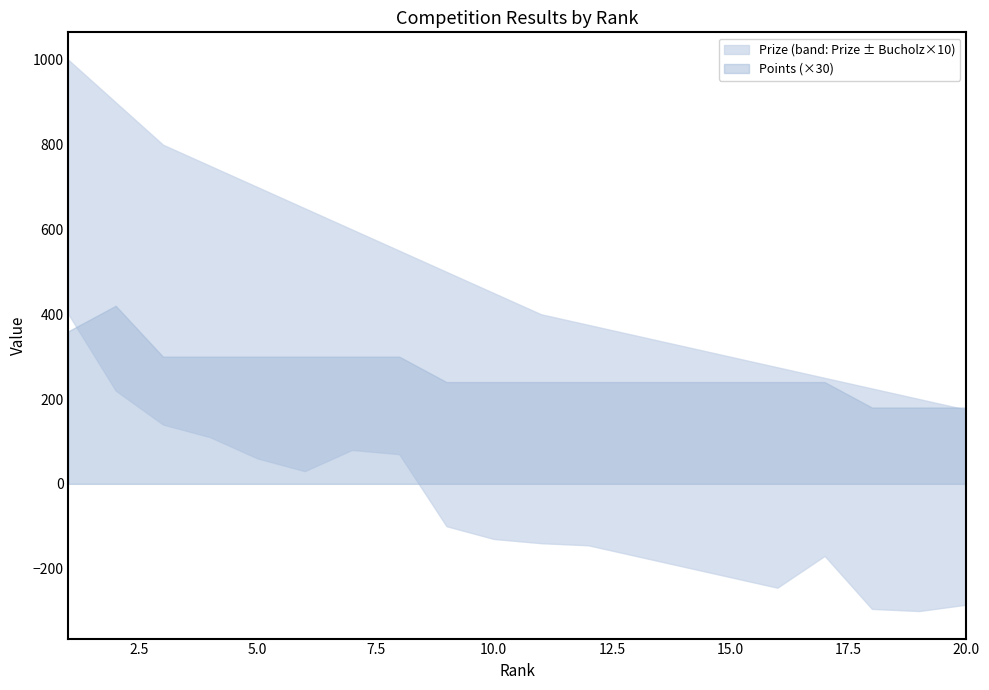

Between 15 and 6, which is larger?

6